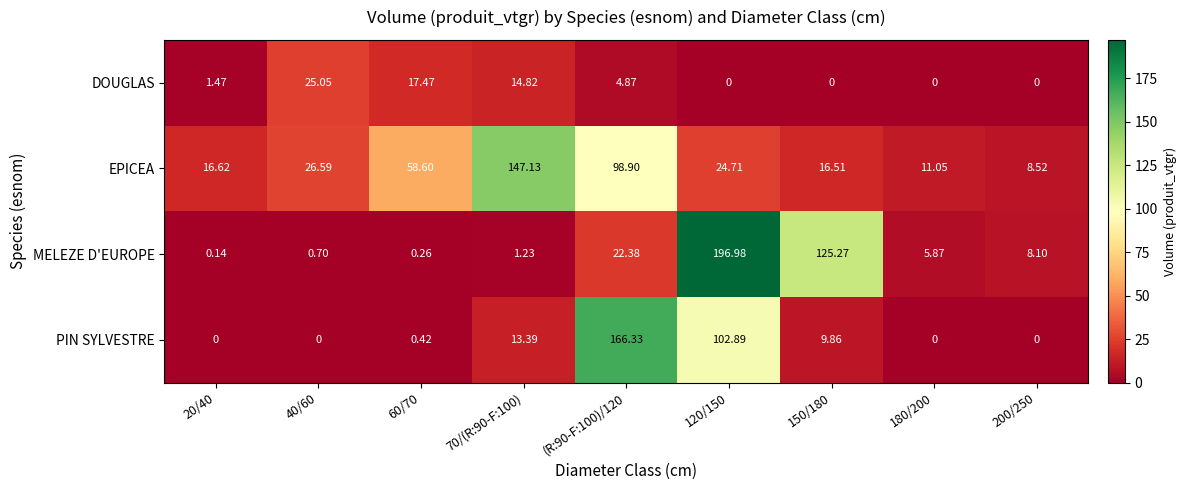

At 70/(R:90-F:100), list the series in order from largest to smallest.

EPICEA, DOUGLAS, PIN SYLVESTRE, MELEZE D'EUROPE